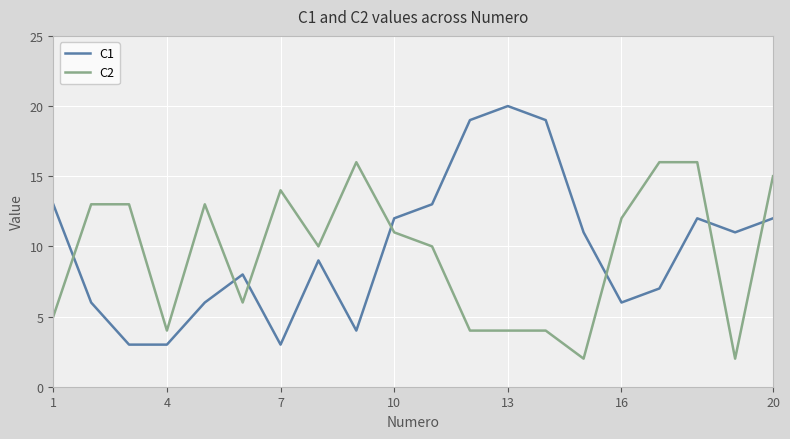

What is the difference between the maximum and minimum values in the C1 series?

17